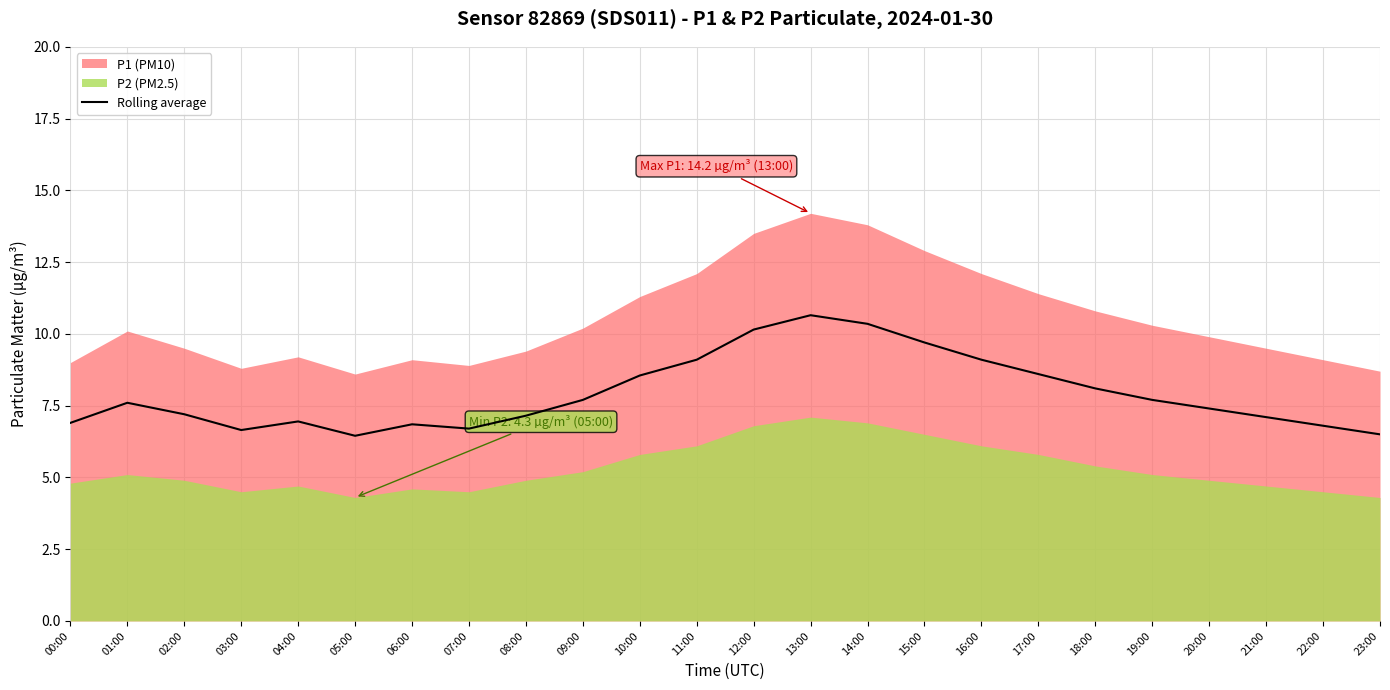

How many lines are shown in the chart?

1